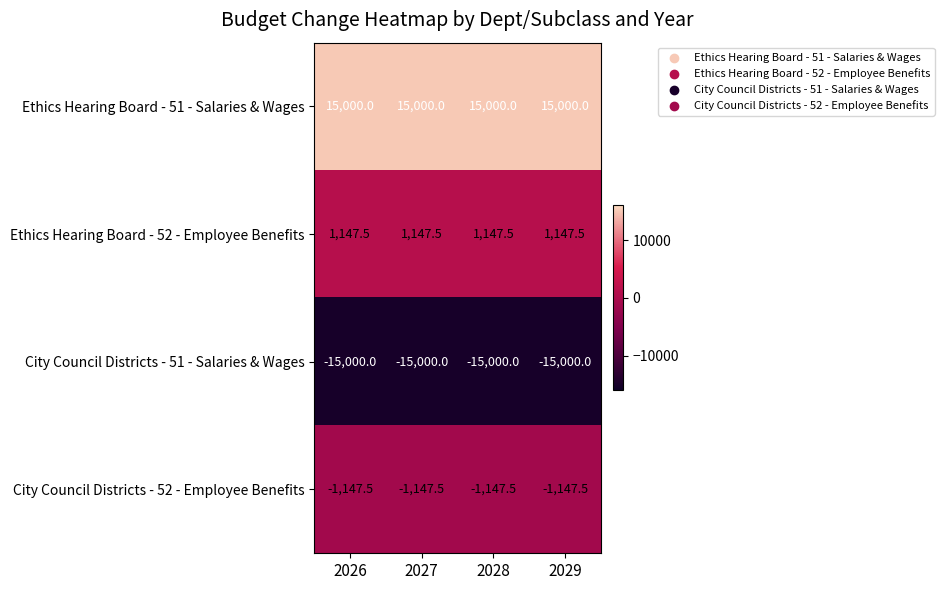

What is the minimum value shown in the chart?

-15000.0